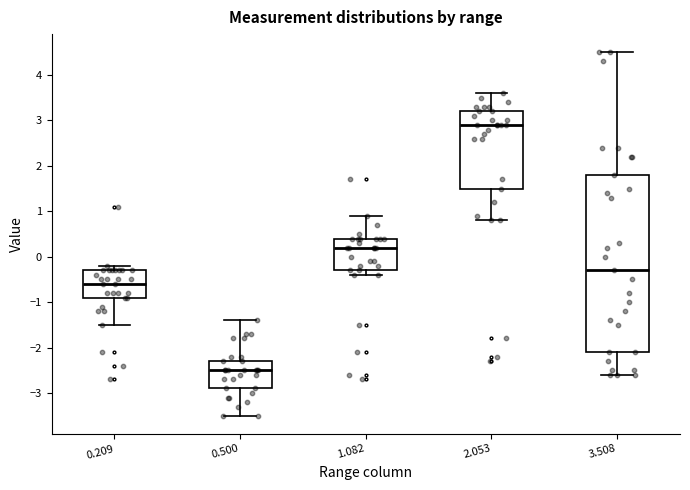

Reading left to right, read every box against the y-axis: the position of its median line, the range the box covers, and the ends of its whiskers. The values are not printed on the chart, so give them approximately, as read against the axis.

0.209: median -0.6, box -0.9 to -0.3, whiskers -1.5 to -0.2
0.500: median -2.5, box -2.9 to -2.3, whiskers -3.5 to -1.4
1.082: median 0.2, box -0.3 to 0.4, whiskers -0.4 to 0.9
2.053: median 2.9, box 1.5 to 3.2, whiskers 0.8 to 3.6
3.508: median -0.3, box -2.1 to 1.8, whiskers -2.6 to 4.5